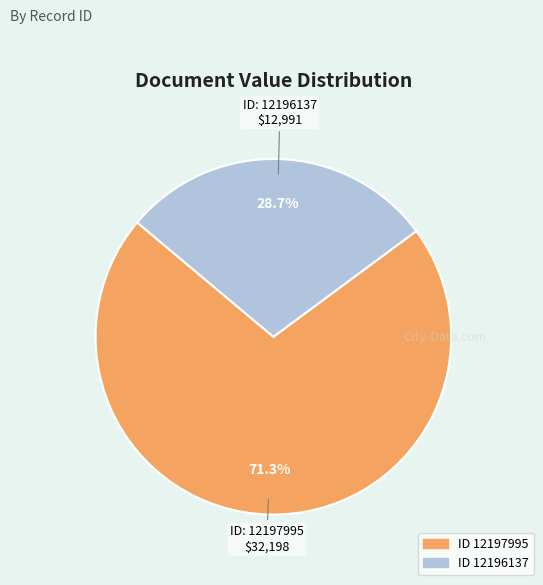

Is there any slice that represents more than half of the pie?

Yes